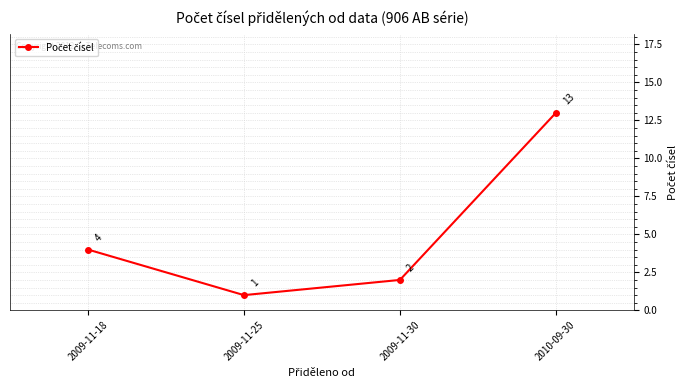

What is the change in value from 2009-11-25 to 2010-09-30?

+12